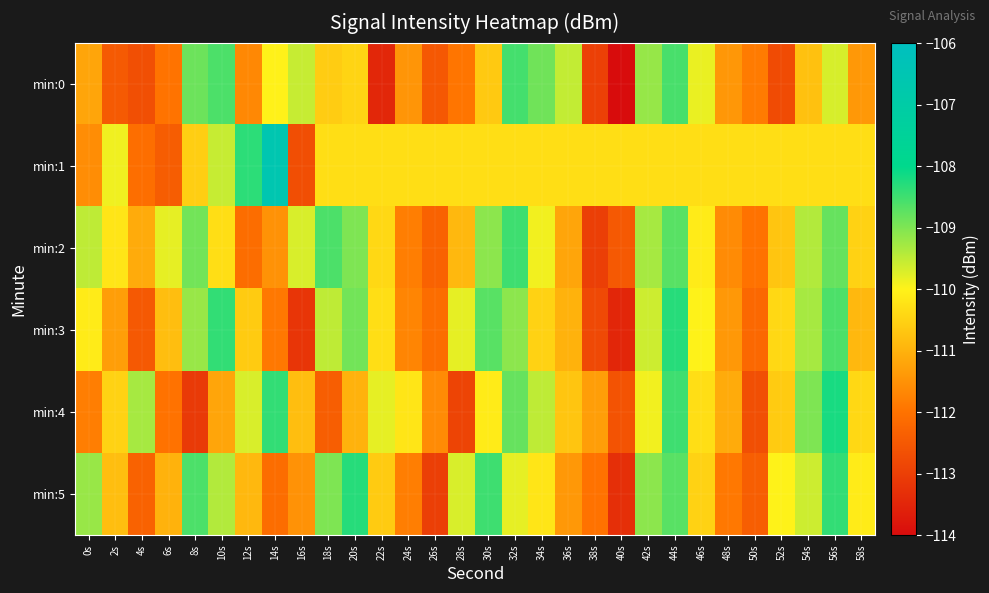

Between 46s and 50s, which is larger?

46s